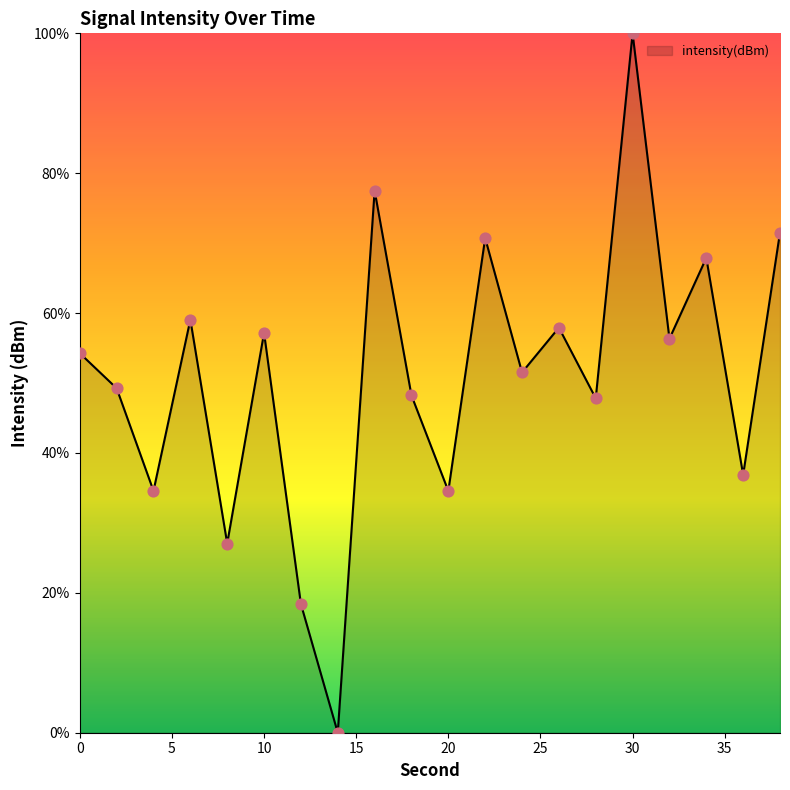

What is the greatest value displayed?

100.0